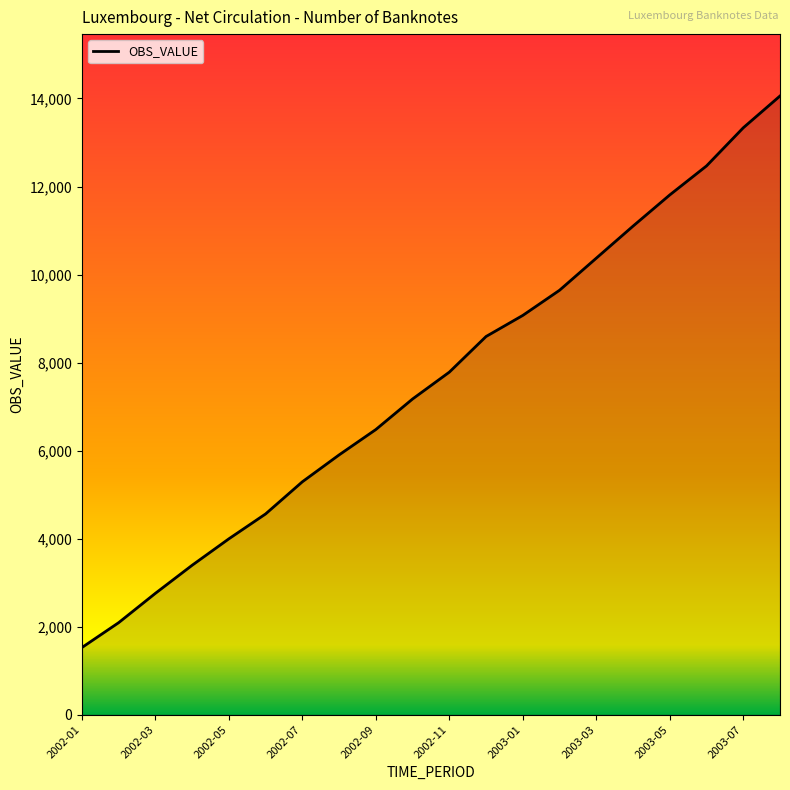

What is the smallest value displayed?

1525.0